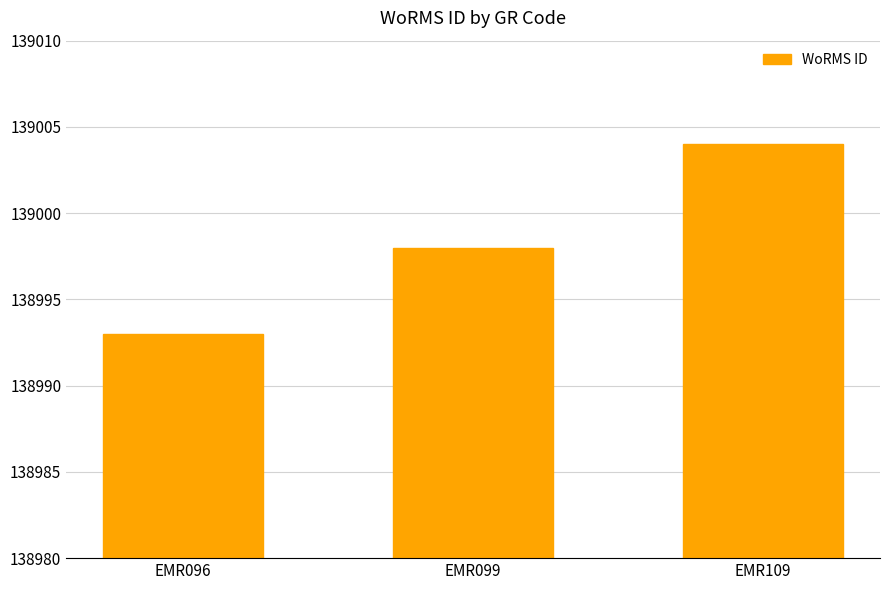

Does the chart contain any negative values?

No